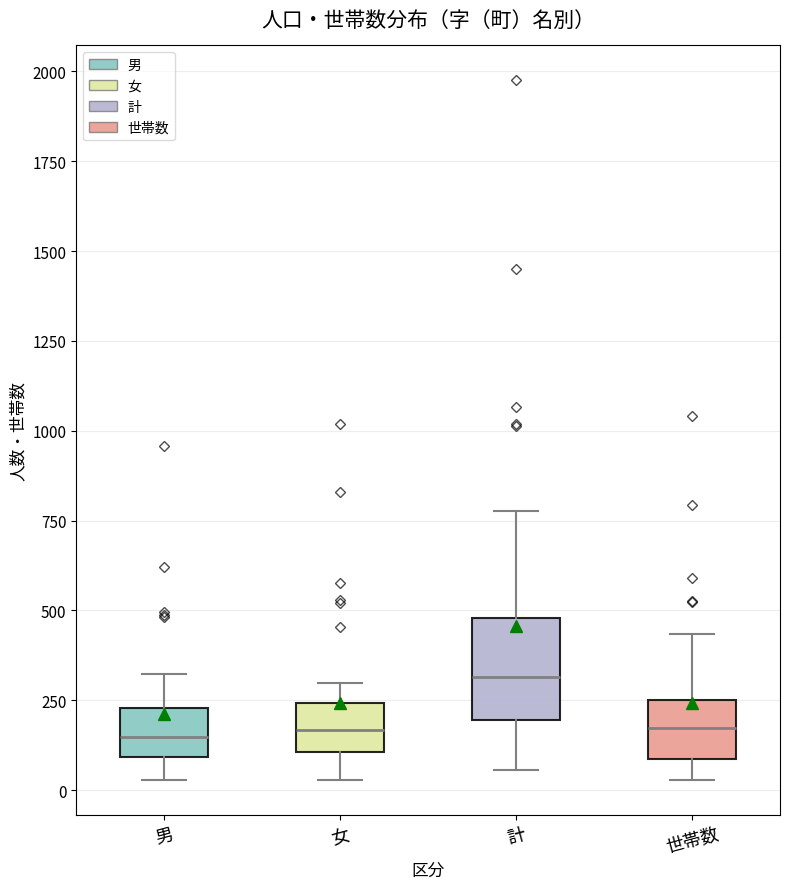

Where does the upper whisker of the box for 世帯数 end on the y-axis? The values are not printed on the chart, so give them approximately, as read against the axis.

450